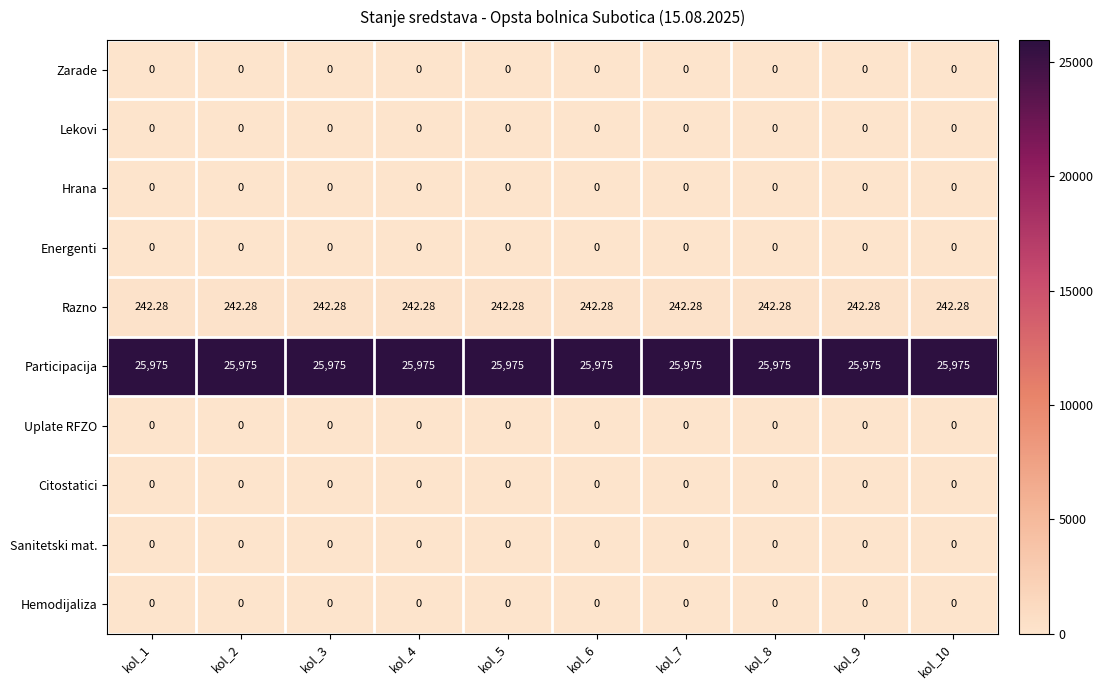

How many data points does each series have?

10